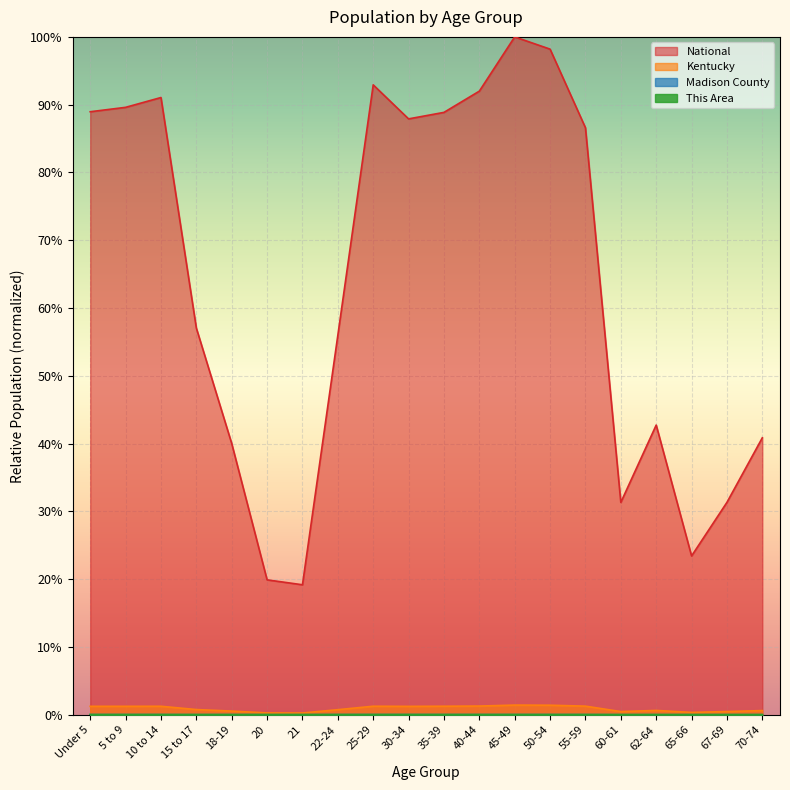

Which category has the lowest value in the This Area series?

65-66